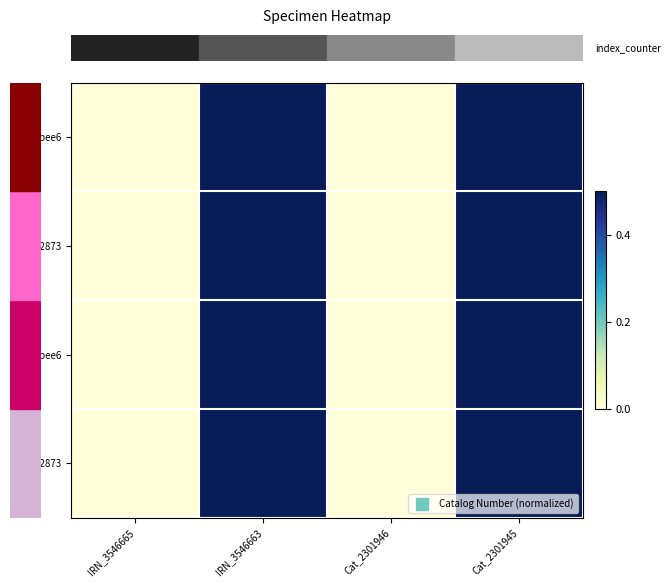

At how many categories does at least one series exceed 0?

2